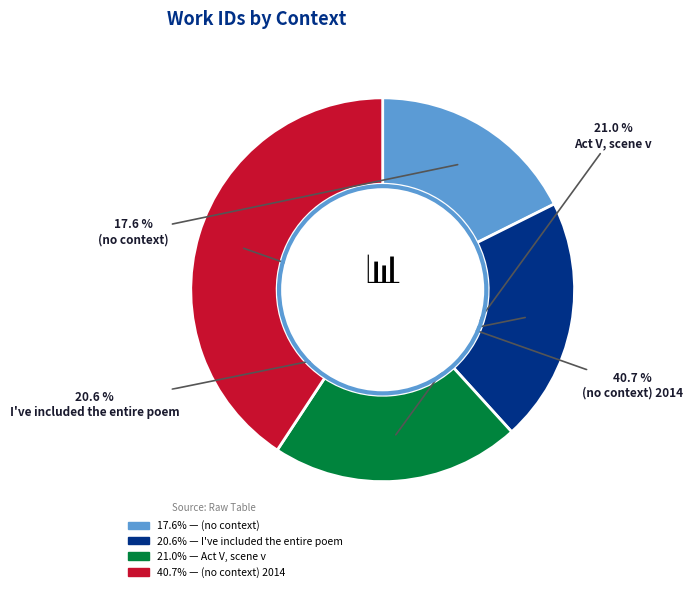

What percentage is the I've included the entire poem slice, to the nearest percent?

21%